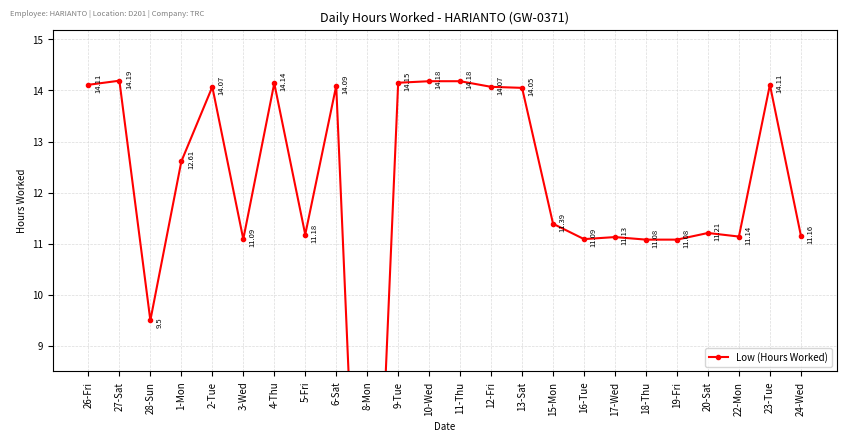

What is the difference between the maximum and second lowest values?

4.7